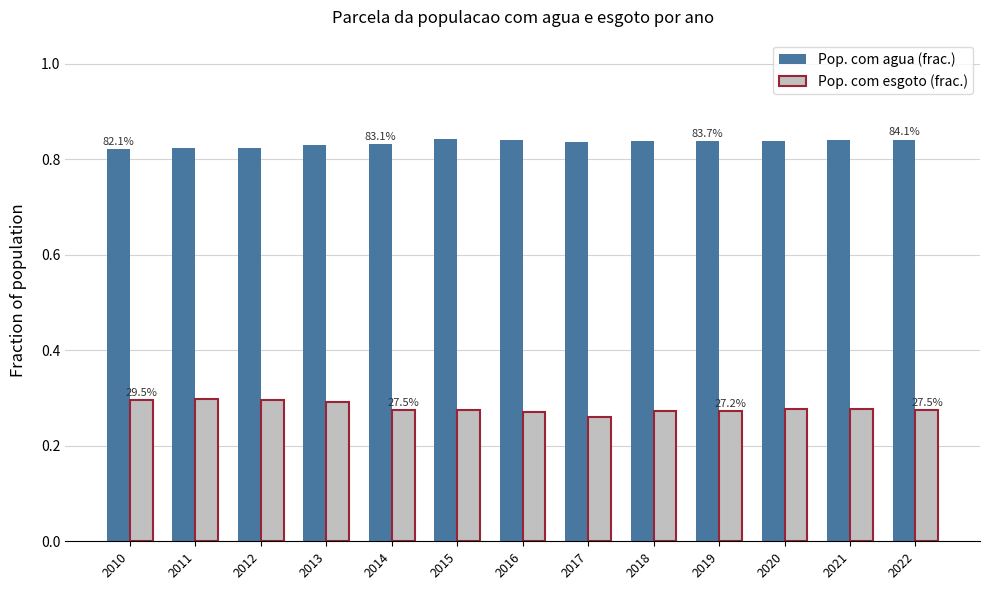

Is it true that Pop. com agua (frac.) equals 0.4 at 2016?

False